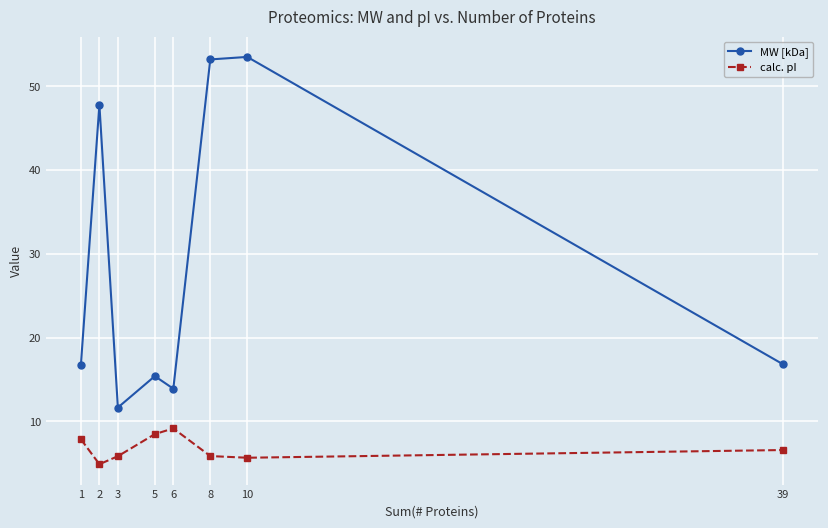

List the series in order of their overall mean, lowest first.

calc. pI, MW [kDa]